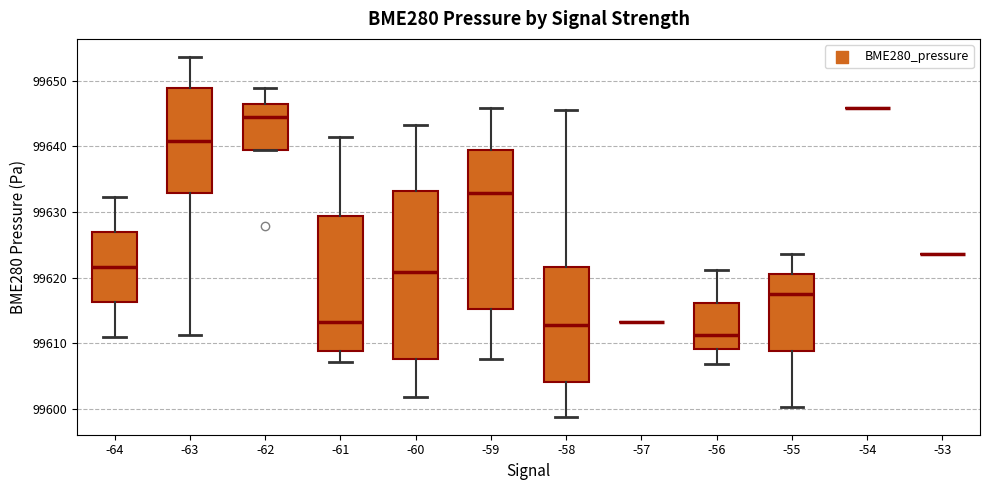

Reading left to right, transcribe this box plot: for each box, give where its median line is, the range the box spans, and where its two whiskers end, as read against the y-axis. The values are not printed on the chart, so give them approximately, as read against the axis.

-64: median 99622, box 99616 to 99627, whiskers 99611 to 99632
-63: median 99641, box 99633 to 99649, whiskers 99611 to 99654
-62: median 99644, box 99639 to 99646, whiskers 99639 to 99649
-61: median 99613, box 99609 to 99629, whiskers 99607 to 99641
-60: median 99621, box 99608 to 99633, whiskers 99602 to 99643
-59: median 99633, box 99615 to 99639, whiskers 99608 to 99646
-58: median 99613, box 99604 to 99622, whiskers 99599 to 99646
-57: box collapsed to a line at 99613, whiskers 99613 to 99613
-56: median 99611, box 99609 to 99616, whiskers 99607 to 99621
-55: median 99618, box 99609 to 99621, whiskers 99600 to 99624
-54: box collapsed to a line at 99646, whiskers 99646 to 99646
-53: box collapsed to a line at 99624, whiskers 99624 to 99624